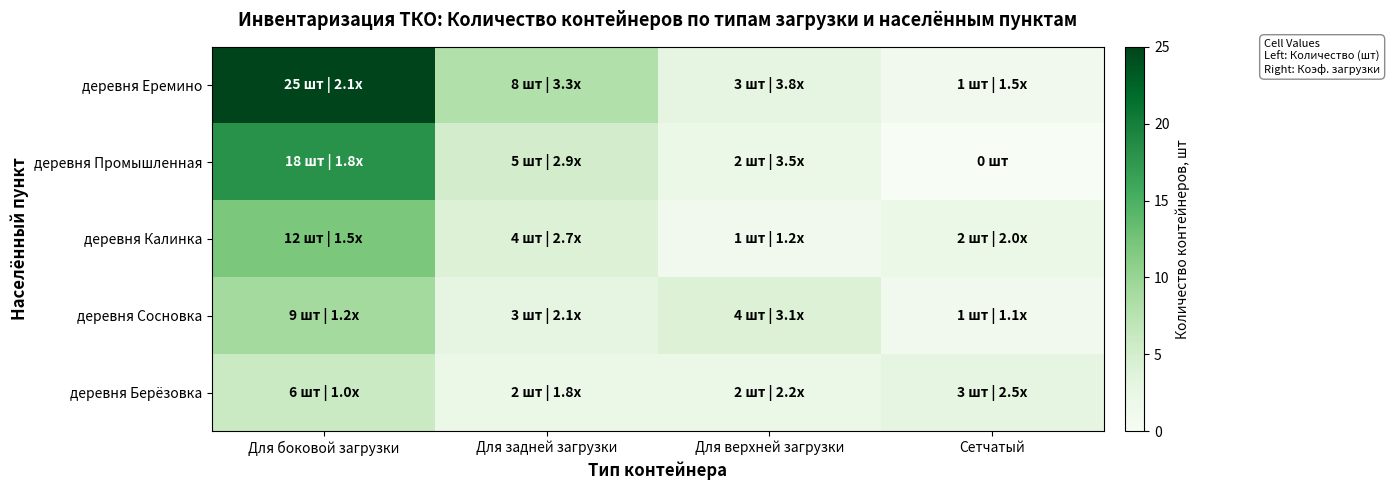

At Для верхней загрузки, list the series in order from smallest to largest.

деревня Калинка, деревня Промышленная, деревня Берёзовка, деревня Еремино, деревня Сосновка